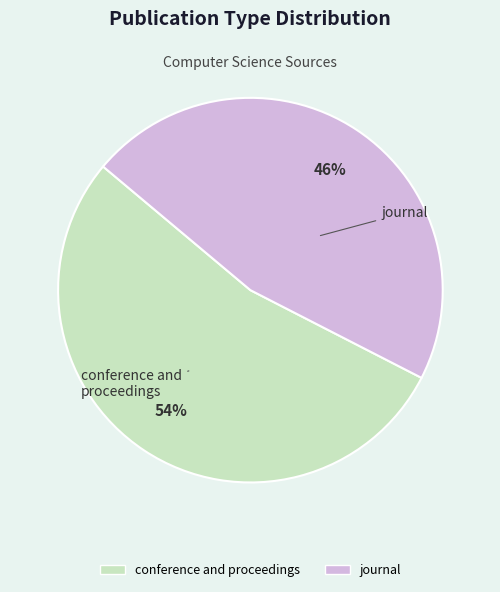

How many segments does this pie chart have?

2